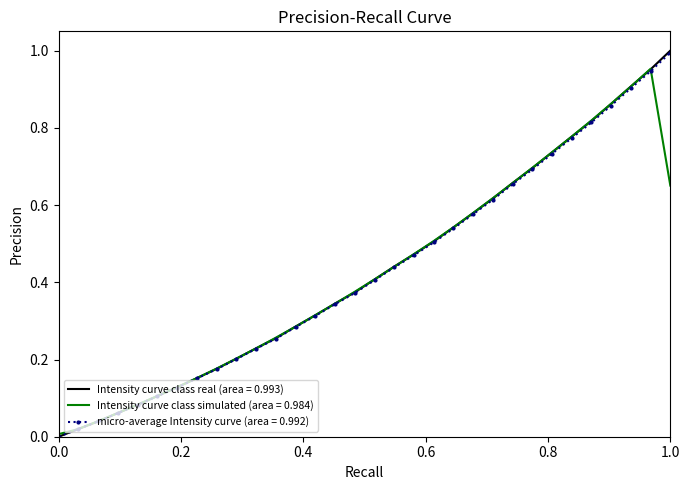

The value of Intensity curve class real (area = 0.993) at 0.0 is -0.3. True or false?

False